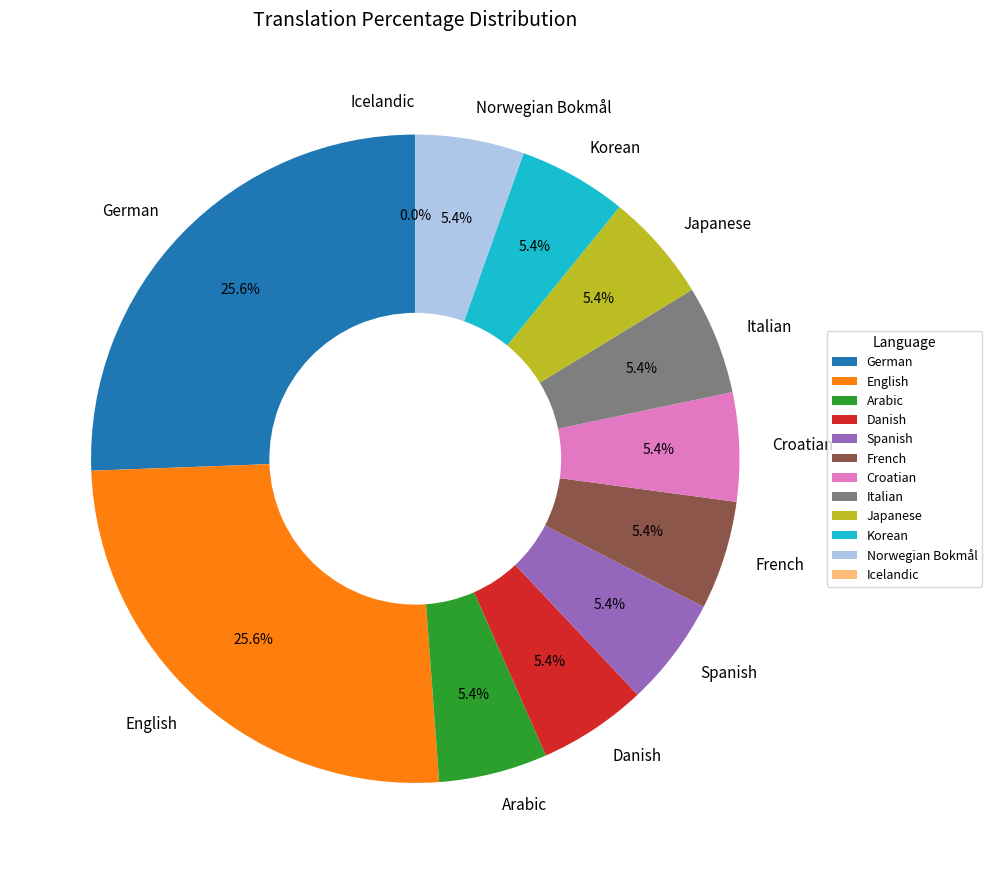

How many segments does this pie chart have?

12